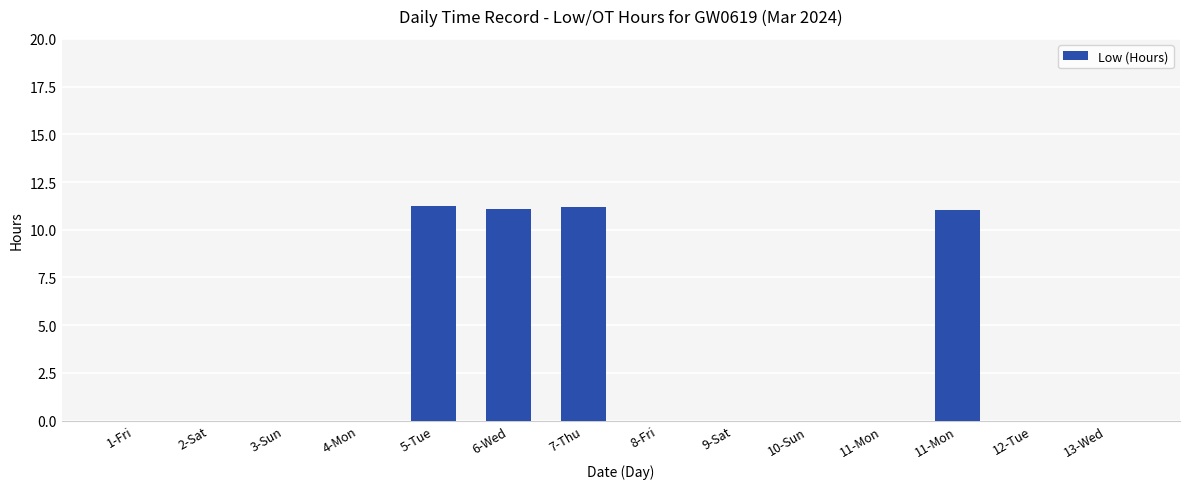

Reading right to left, transcribe all the data shown in this chart.

0.0	0.0	11.1	0.0	0.0	0.0	0.0	11.2	11.1	11.2	0.0	0.0	0.0	0.0